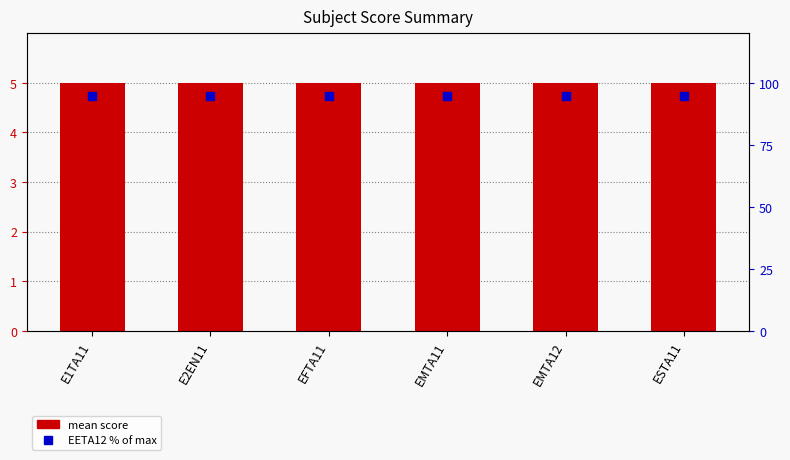

Which series contains the highest Y value?

EETA12 % of max